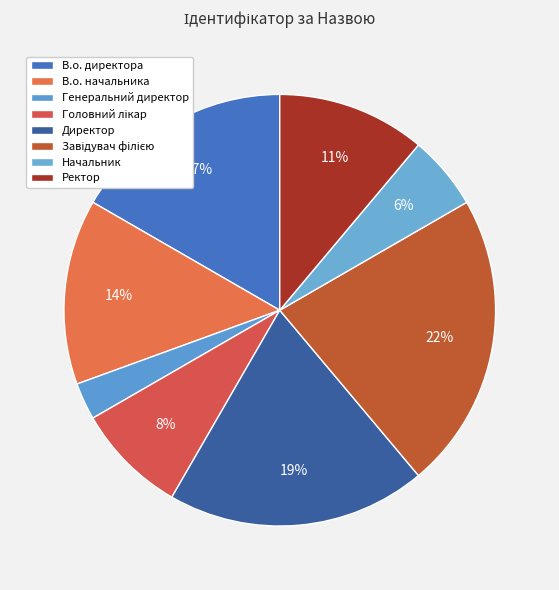

Count the number of slices in the pie.

8